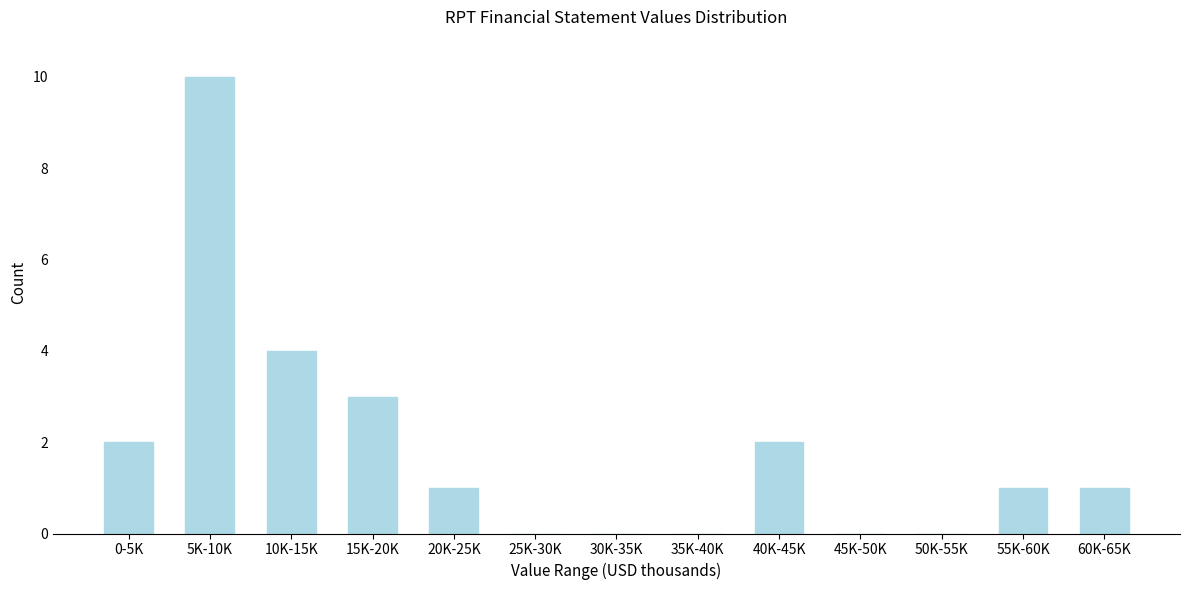

Reading right to left, extract all data points from this chart.

60K-65K=1	55K-60K=1	50K-55K=0	45K-50K=0	40K-45K=2	35K-40K=0	30K-35K=0	25K-30K=0	20K-25K=1	15K-20K=3	10K-15K=4	5K-10K=10	0-5K=2